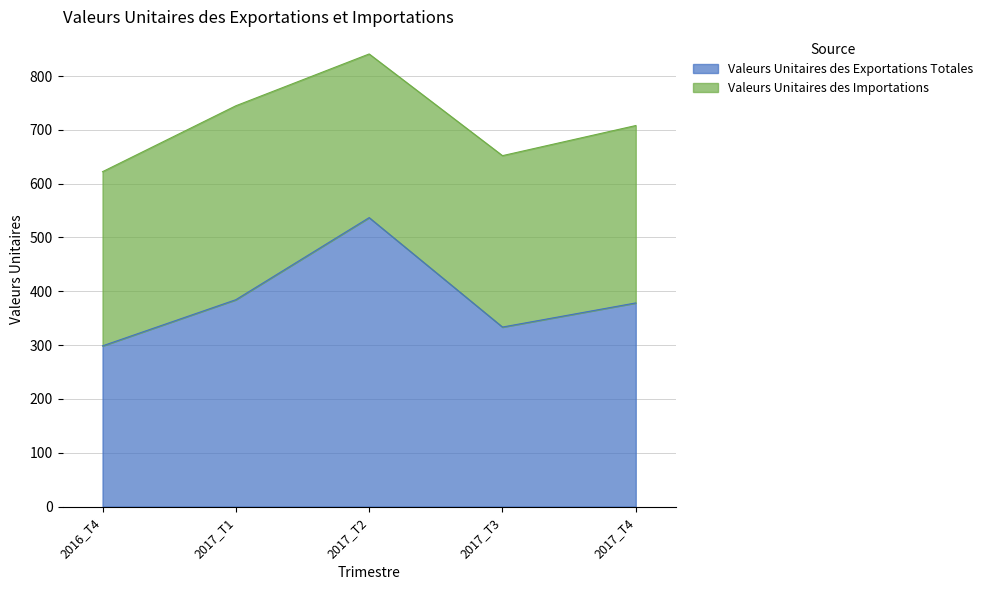

What is the label of the 4th point from the right?

2017_T1